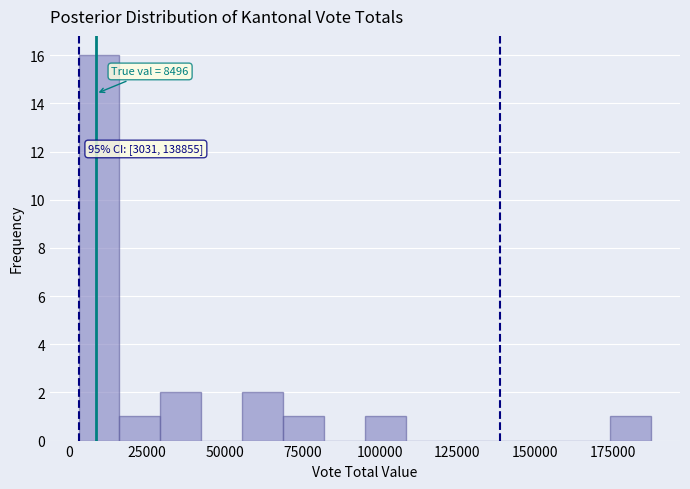

Around what value on the x-axis is the tallest bar? Give the approximate position of its centre, as read against the axis.

10000